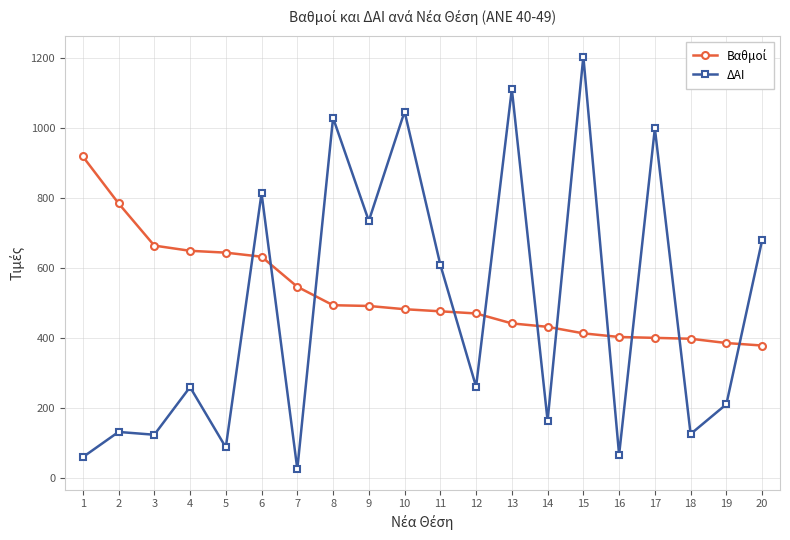

What is the value of the ΔΑΙ point at the 6th from the left?

813.0